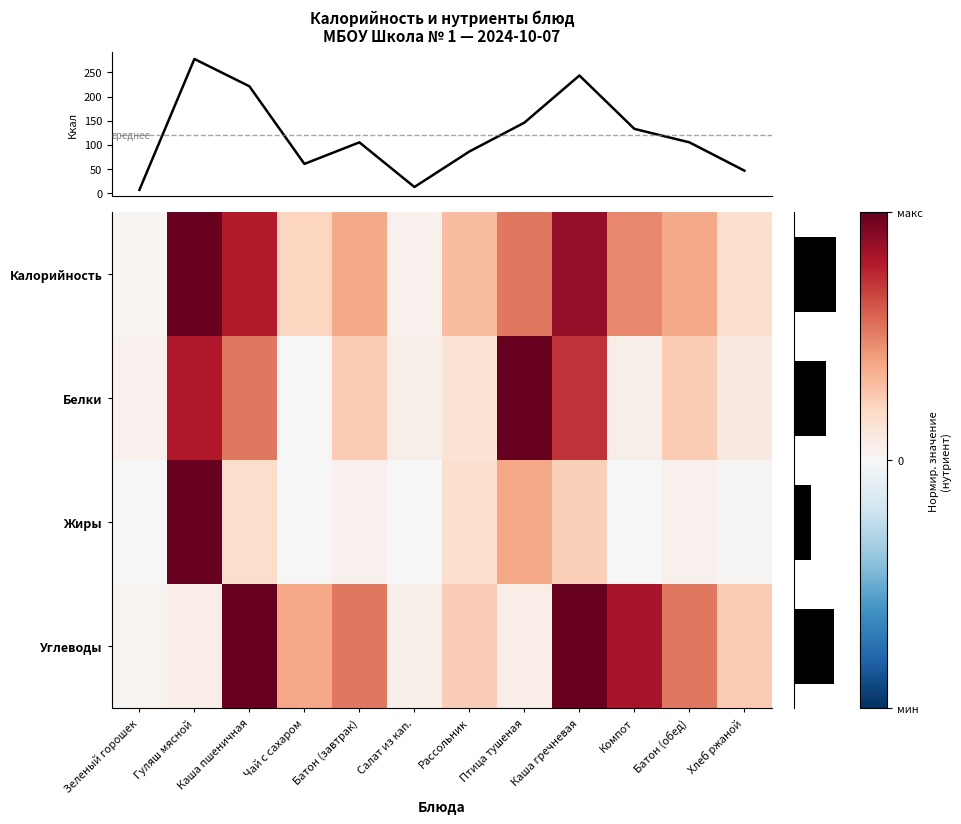

Rank the series at Батон (завтрак) from highest to lowest value.

Углеводы, Калорийность, Белки, Жиры